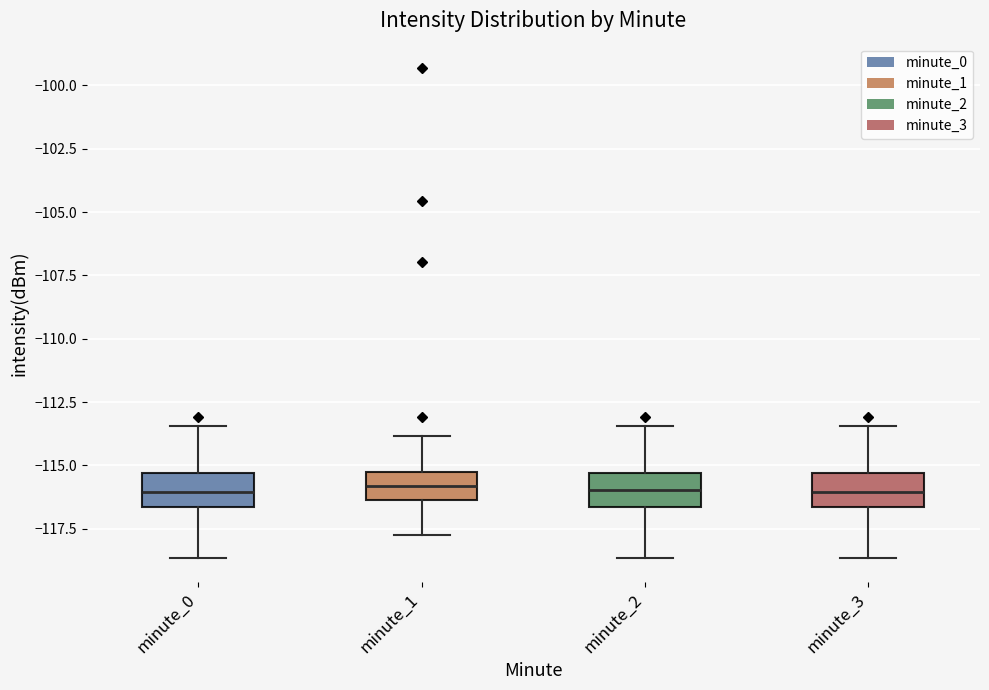

Reading left to right, transcribe this box plot: for each box, give where its median line is, the range the box spans, and where its two whiskers end, as read against the y-axis. The values are not printed on the chart, so give them approximately, as read against the axis.

minute_0: median -116.0, box -116.5 to -115.5, whiskers -118.5 to -113.5
minute_1: median -116.0, box -116.5 to -115.0, whiskers -118.0 to -114.0
minute_2: median -116.0, box -116.5 to -115.5, whiskers -118.5 to -113.5
minute_3: median -116.0, box -116.5 to -115.5, whiskers -118.5 to -113.5